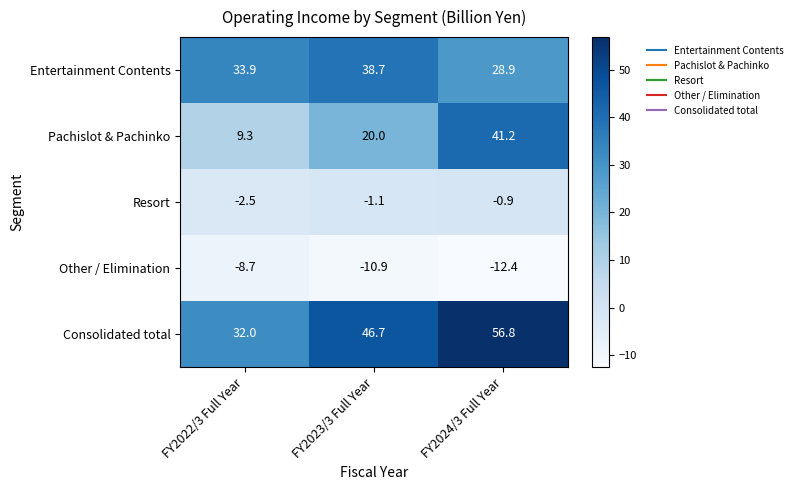

What is the total value across all series at FY2023/3 Full Year?

93.4